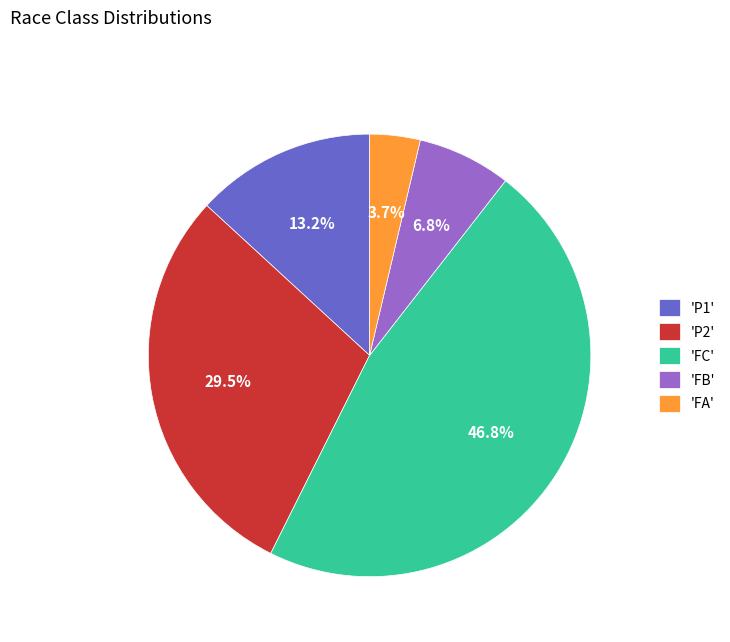

How many slices are in this pie chart?

5